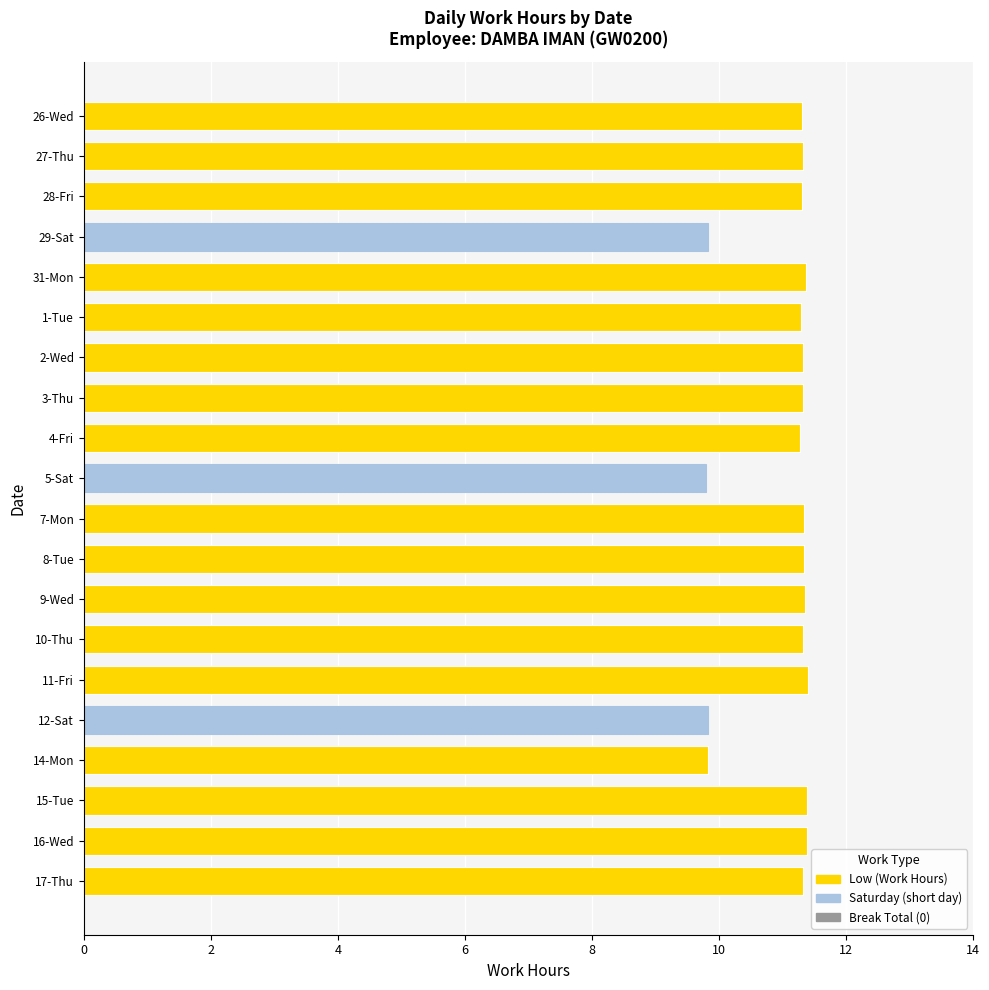

How many data points does each series have?

20